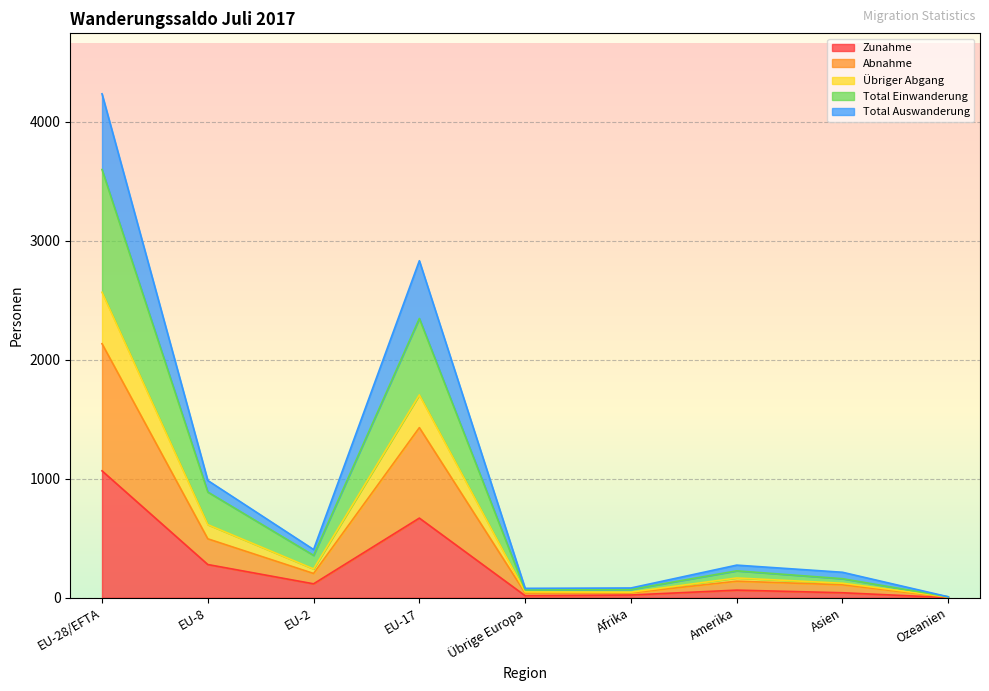

Which category has the highest value in the Zunahme series?

EU-28/EFTA